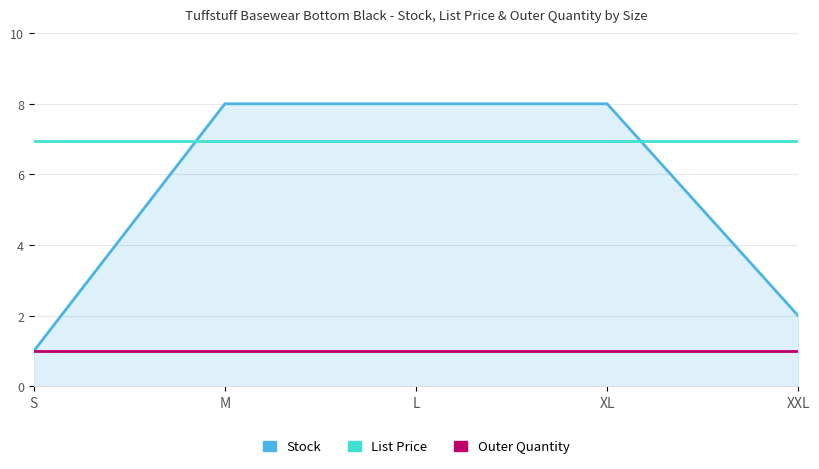

How many lines are shown in the chart?

3